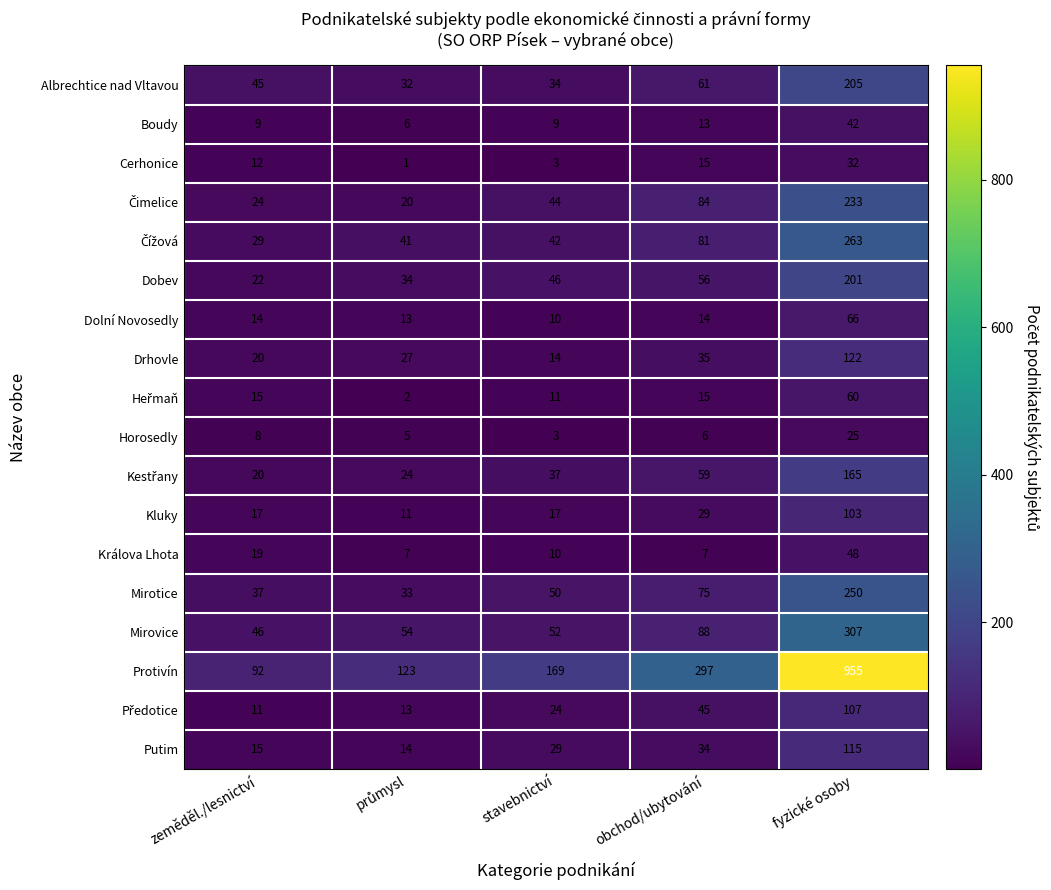

Which series has the widest spread of values?

Protivín